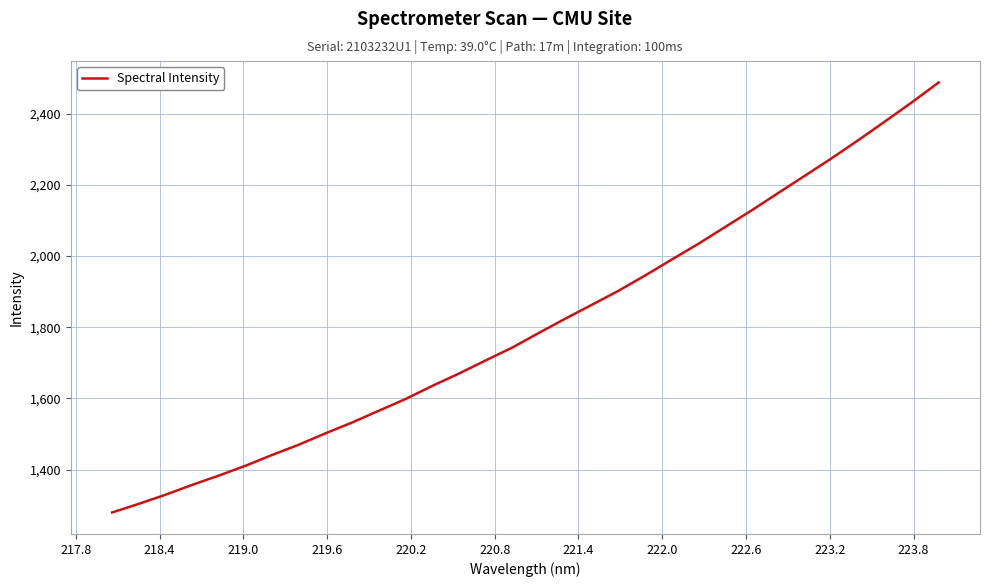

What is the difference between the maximum and minimum values?

1207.5